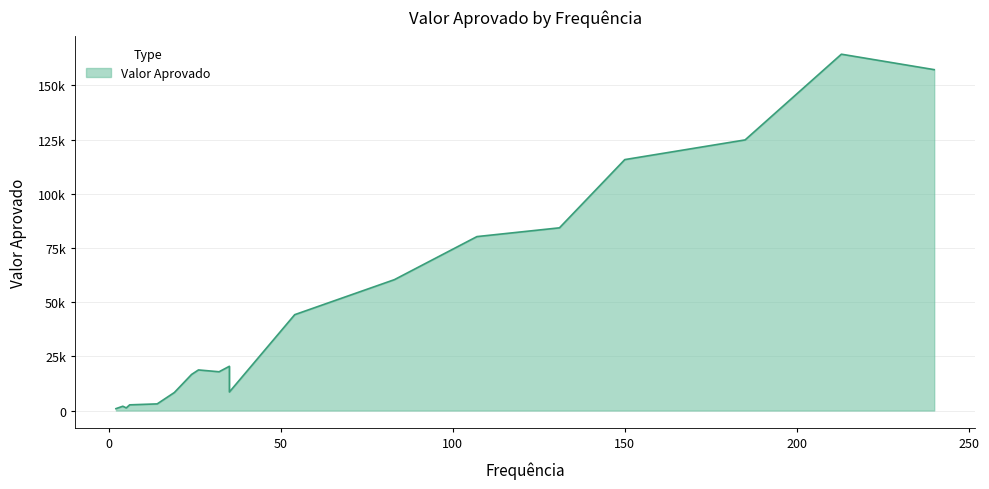

Does the chart have visible grid lines?

Yes